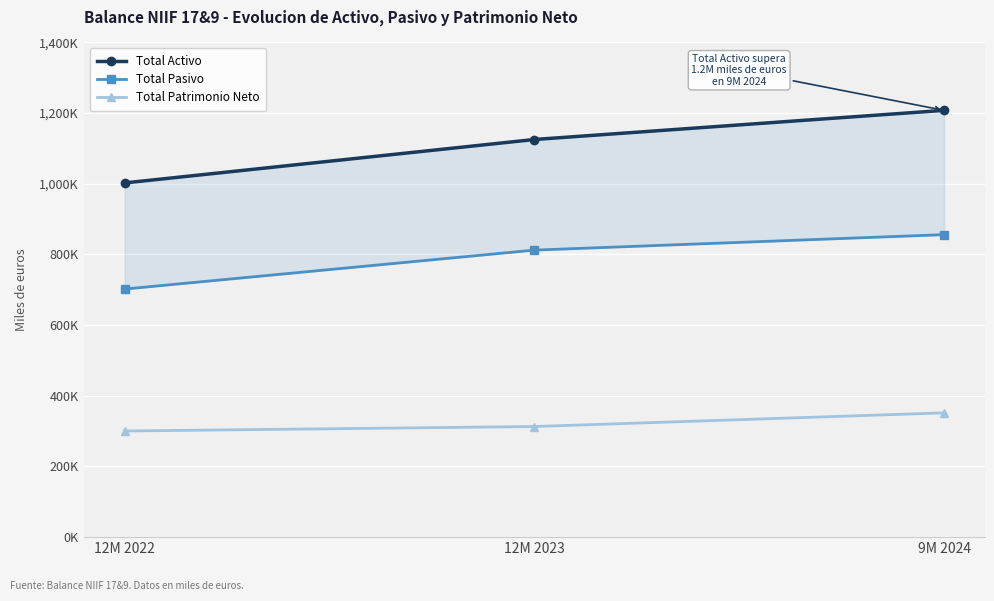

Reading left to right, list all the values displayed in this chart.

Total Activo: 12M 2022=1002426	12M 2023=1125322	9M 2024=1207844
Total Pasivo: 12M 2022=702095	12M 2023=812287	9M 2024=856077
Total Patrimonio Neto: 12M 2022=300331	12M 2023=313035	9M 2024=351767